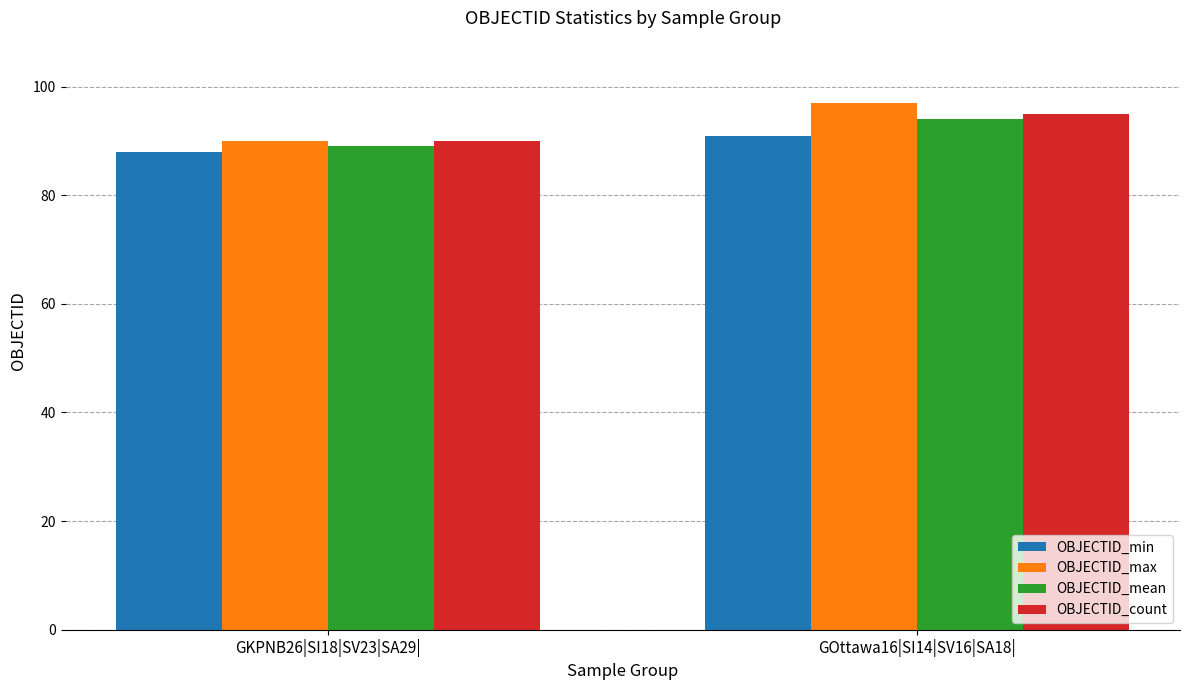

What is the total value across all series at GKPNB26|SI18|SV23|SA29|?

357